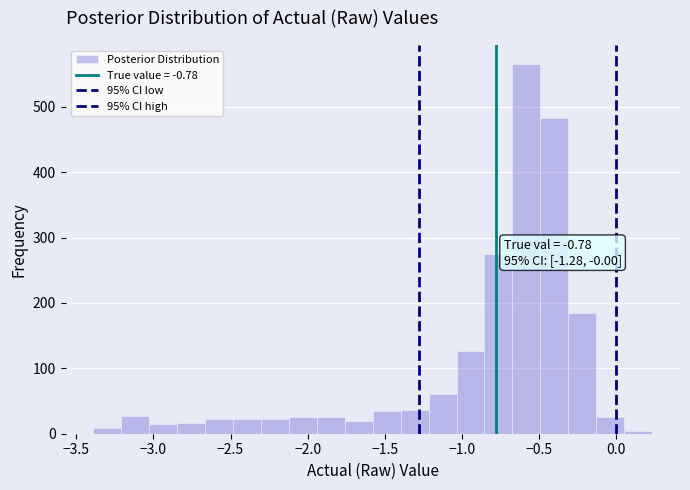

Read against the x-axis, roughly where is the centre of the tallest bar?

-0.60